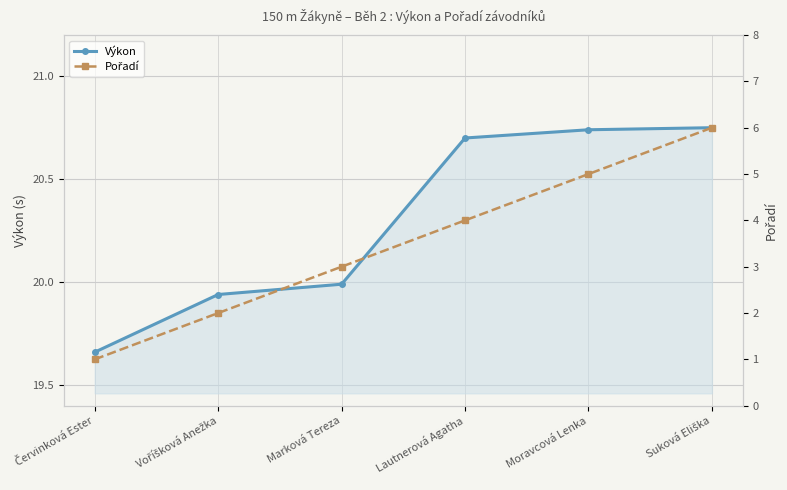

Rank the categories by Výkon value from highest to lowest.

Suková Eliška, Moravcová Lenka, Lautnerová Agatha, Marková Tereza, Voříšková Anežka, Červinková Ester